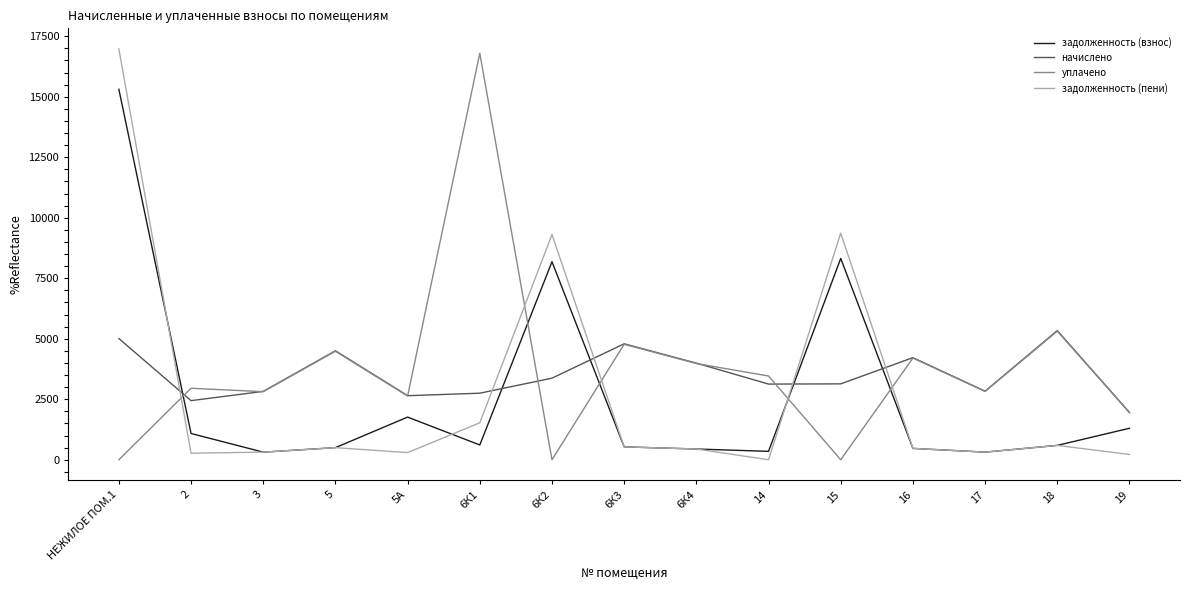

True or false: начислено has a value of 1520.8 at 5.

False